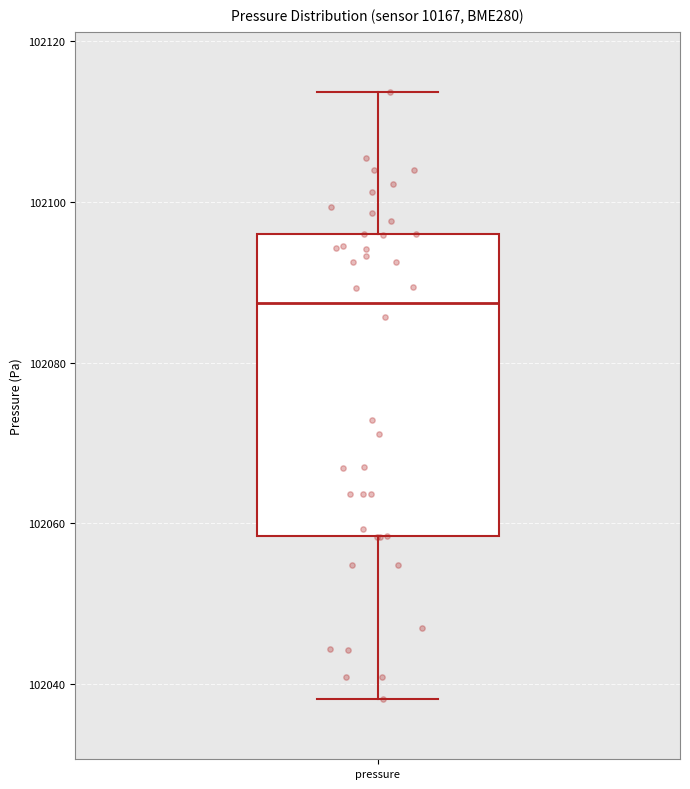

Where is the lower edge of the box for pressure on the y-axis? The values are not printed on the chart, so give them approximately, as read against the axis.

102058